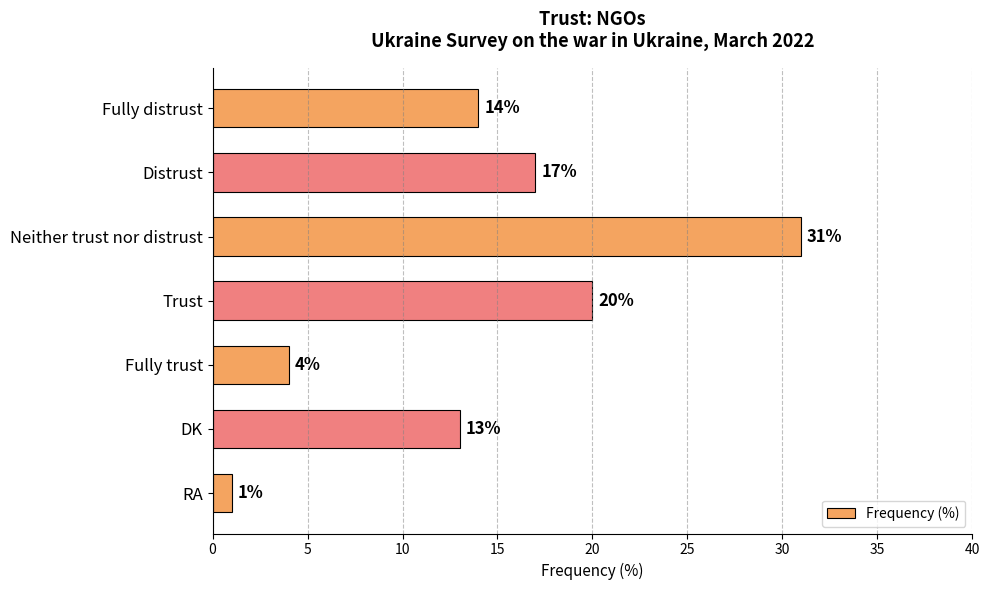

What is the difference between the maximum and minimum values?

30